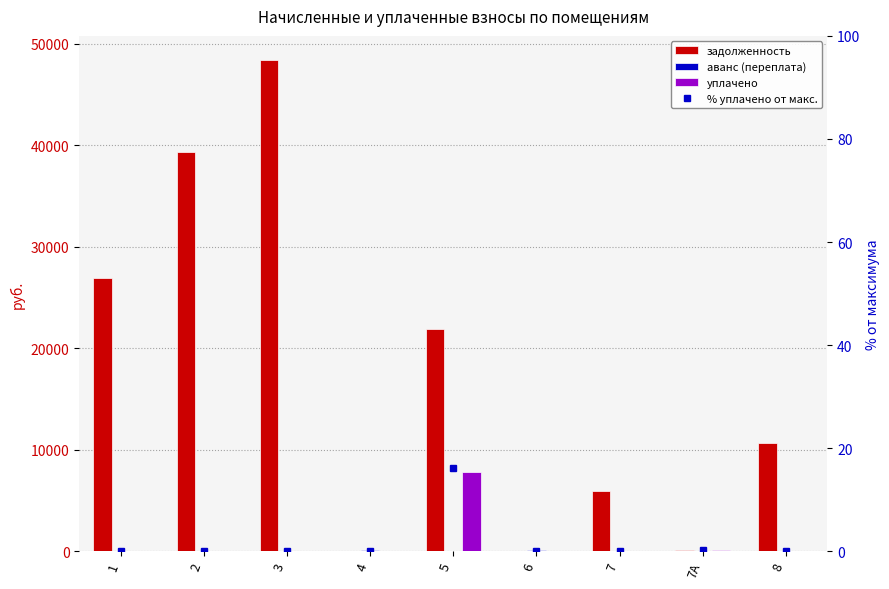

What is the total value across all series at 6?

80.3